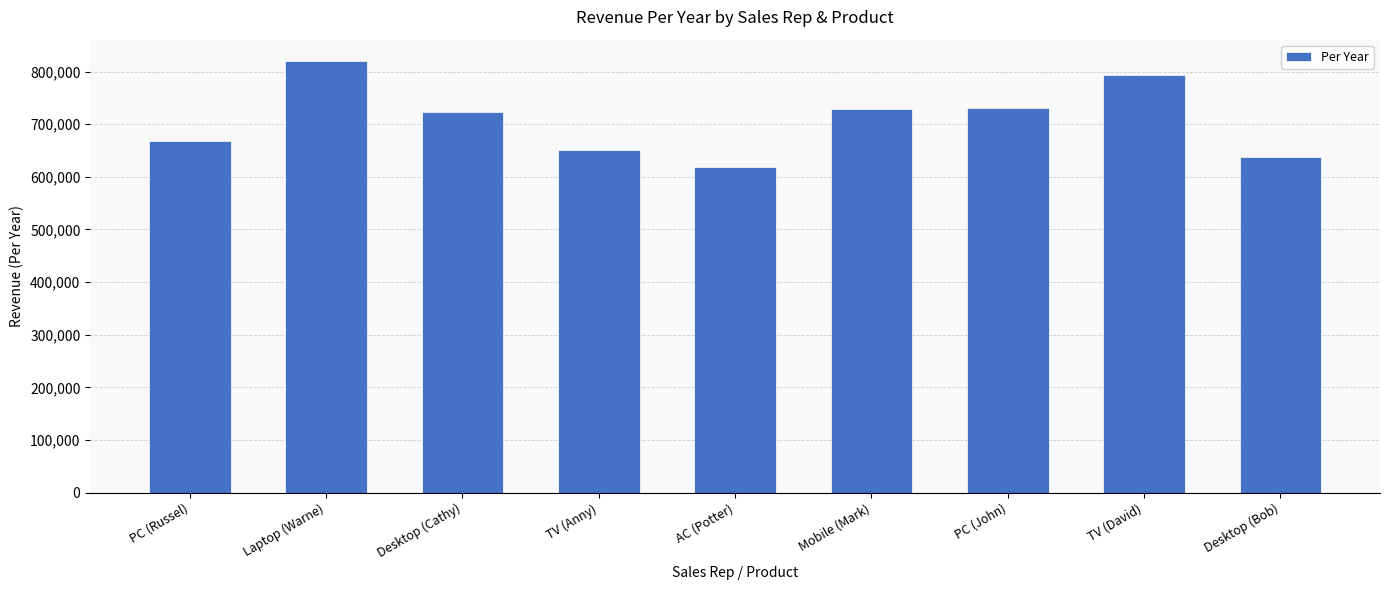

What position from the right is TV (Anny)?

6